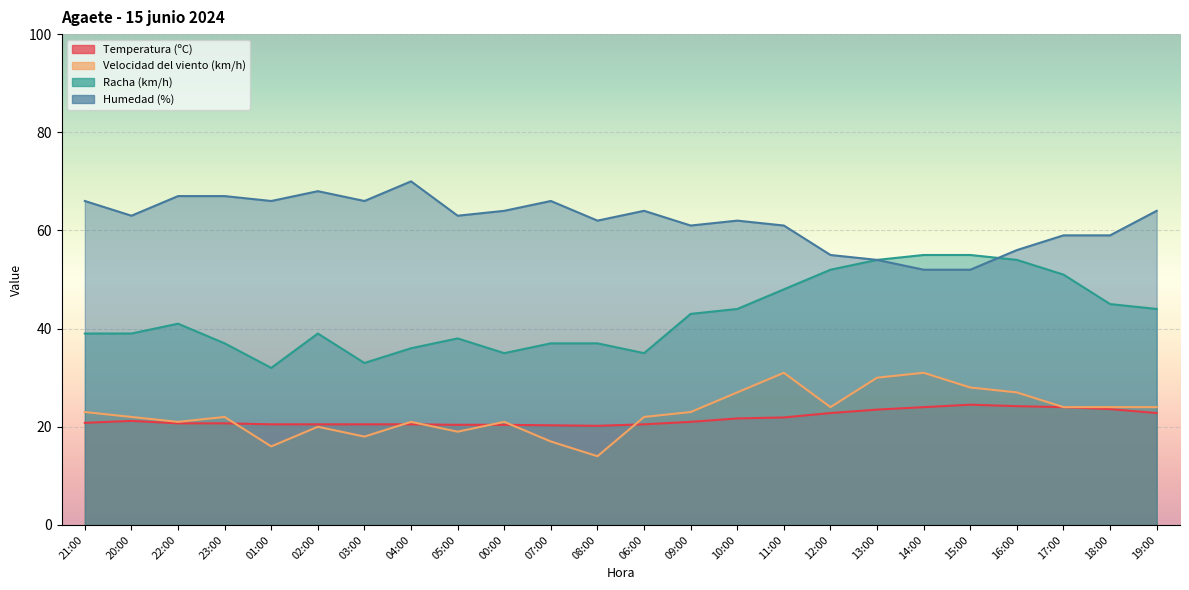

Which category has the lowest value in the Humedad (%) series?

14:00